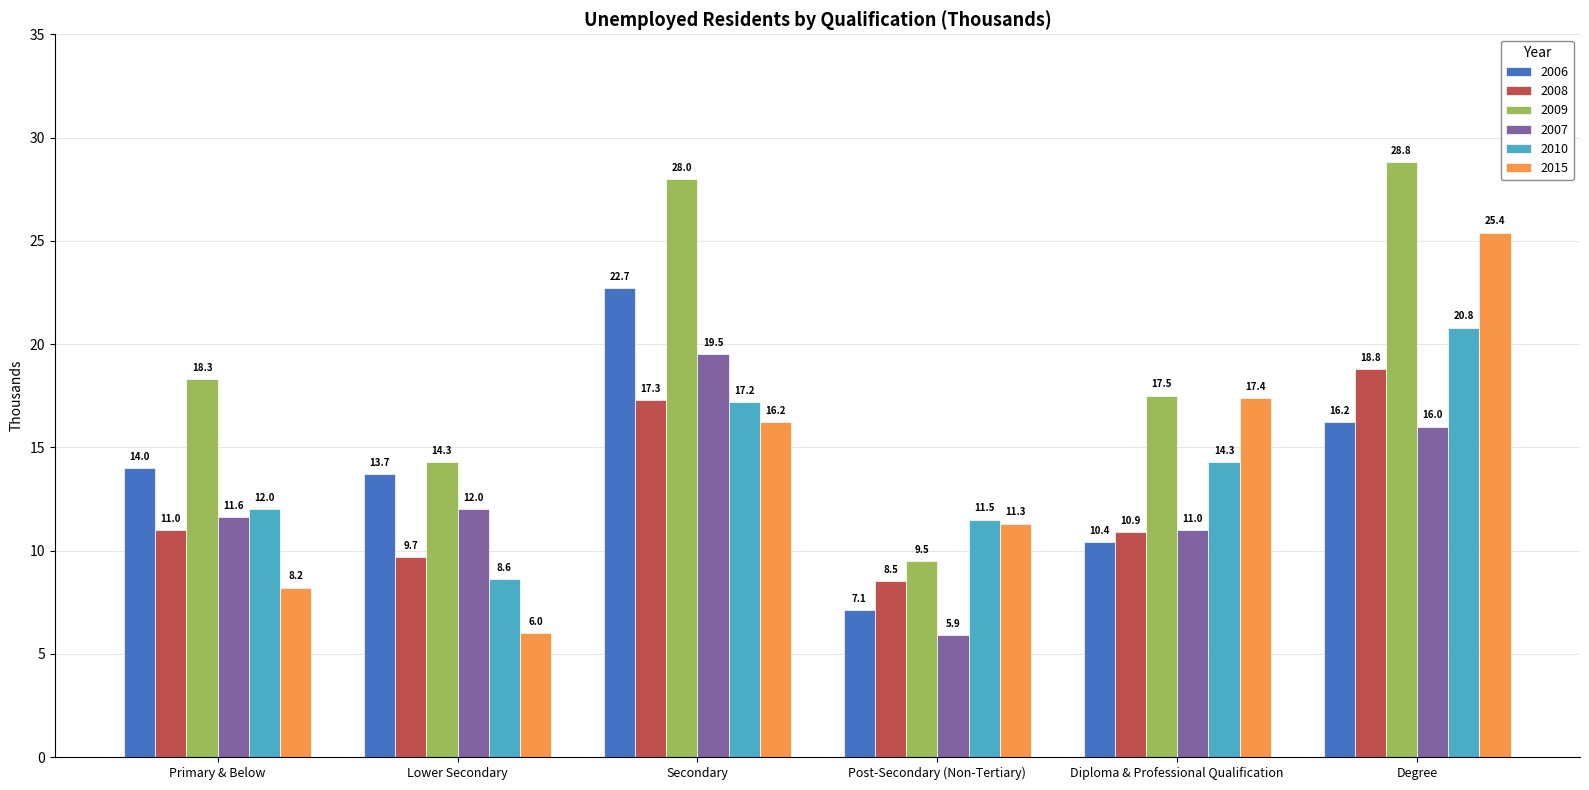

At which label is 2007 closest to 12?

Lower Secondary